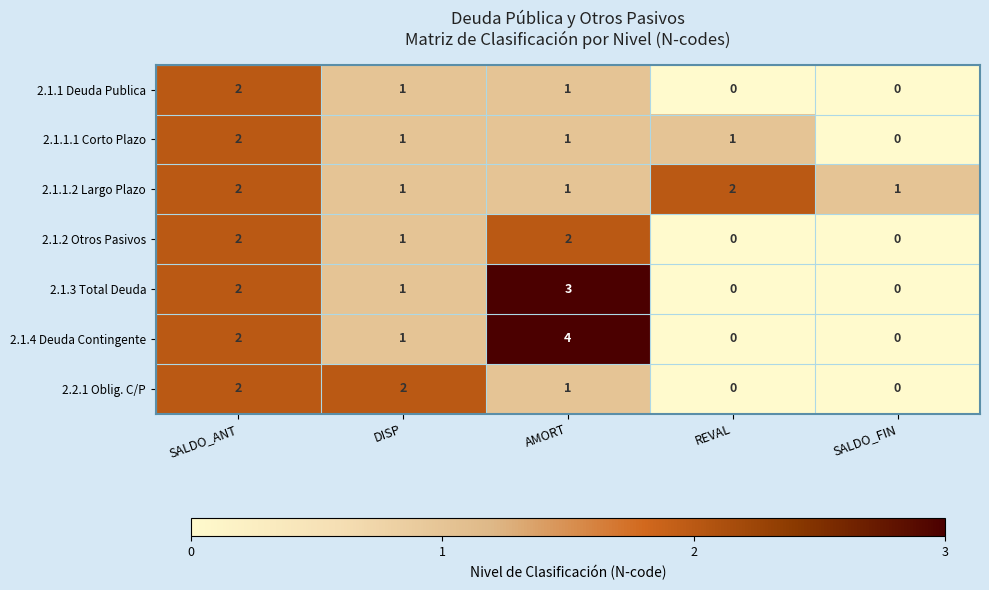

Is it true that 2.1.1 Deuda Publica equals 1 at SALDO_ANT?

False